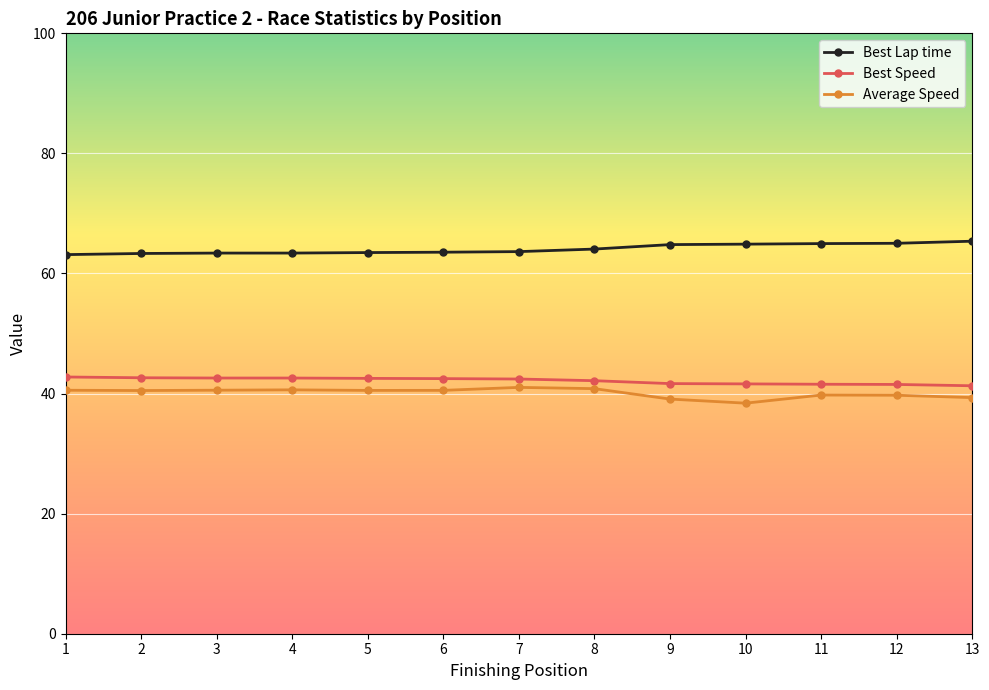

Is the value of Best Lap time at 7 greater than the value of Best Speed at 1?

Yes